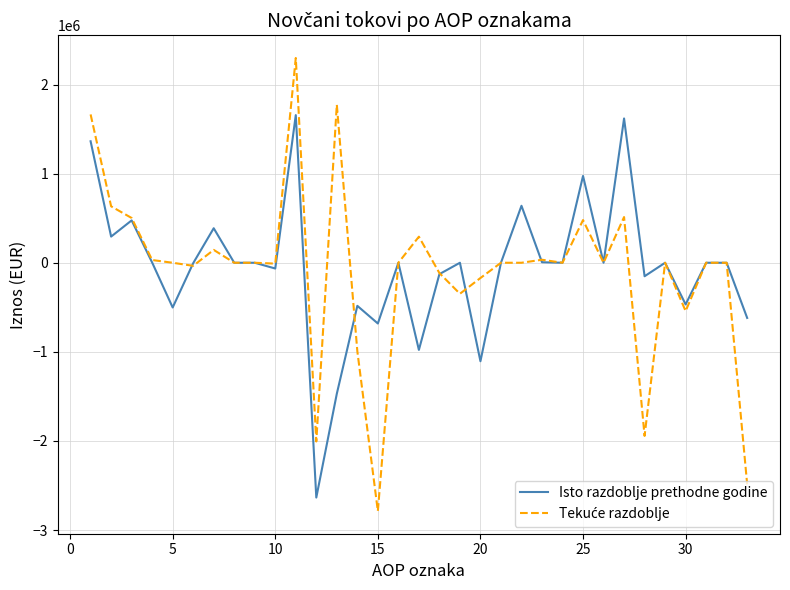

What is the greatest value displayed?

2298345